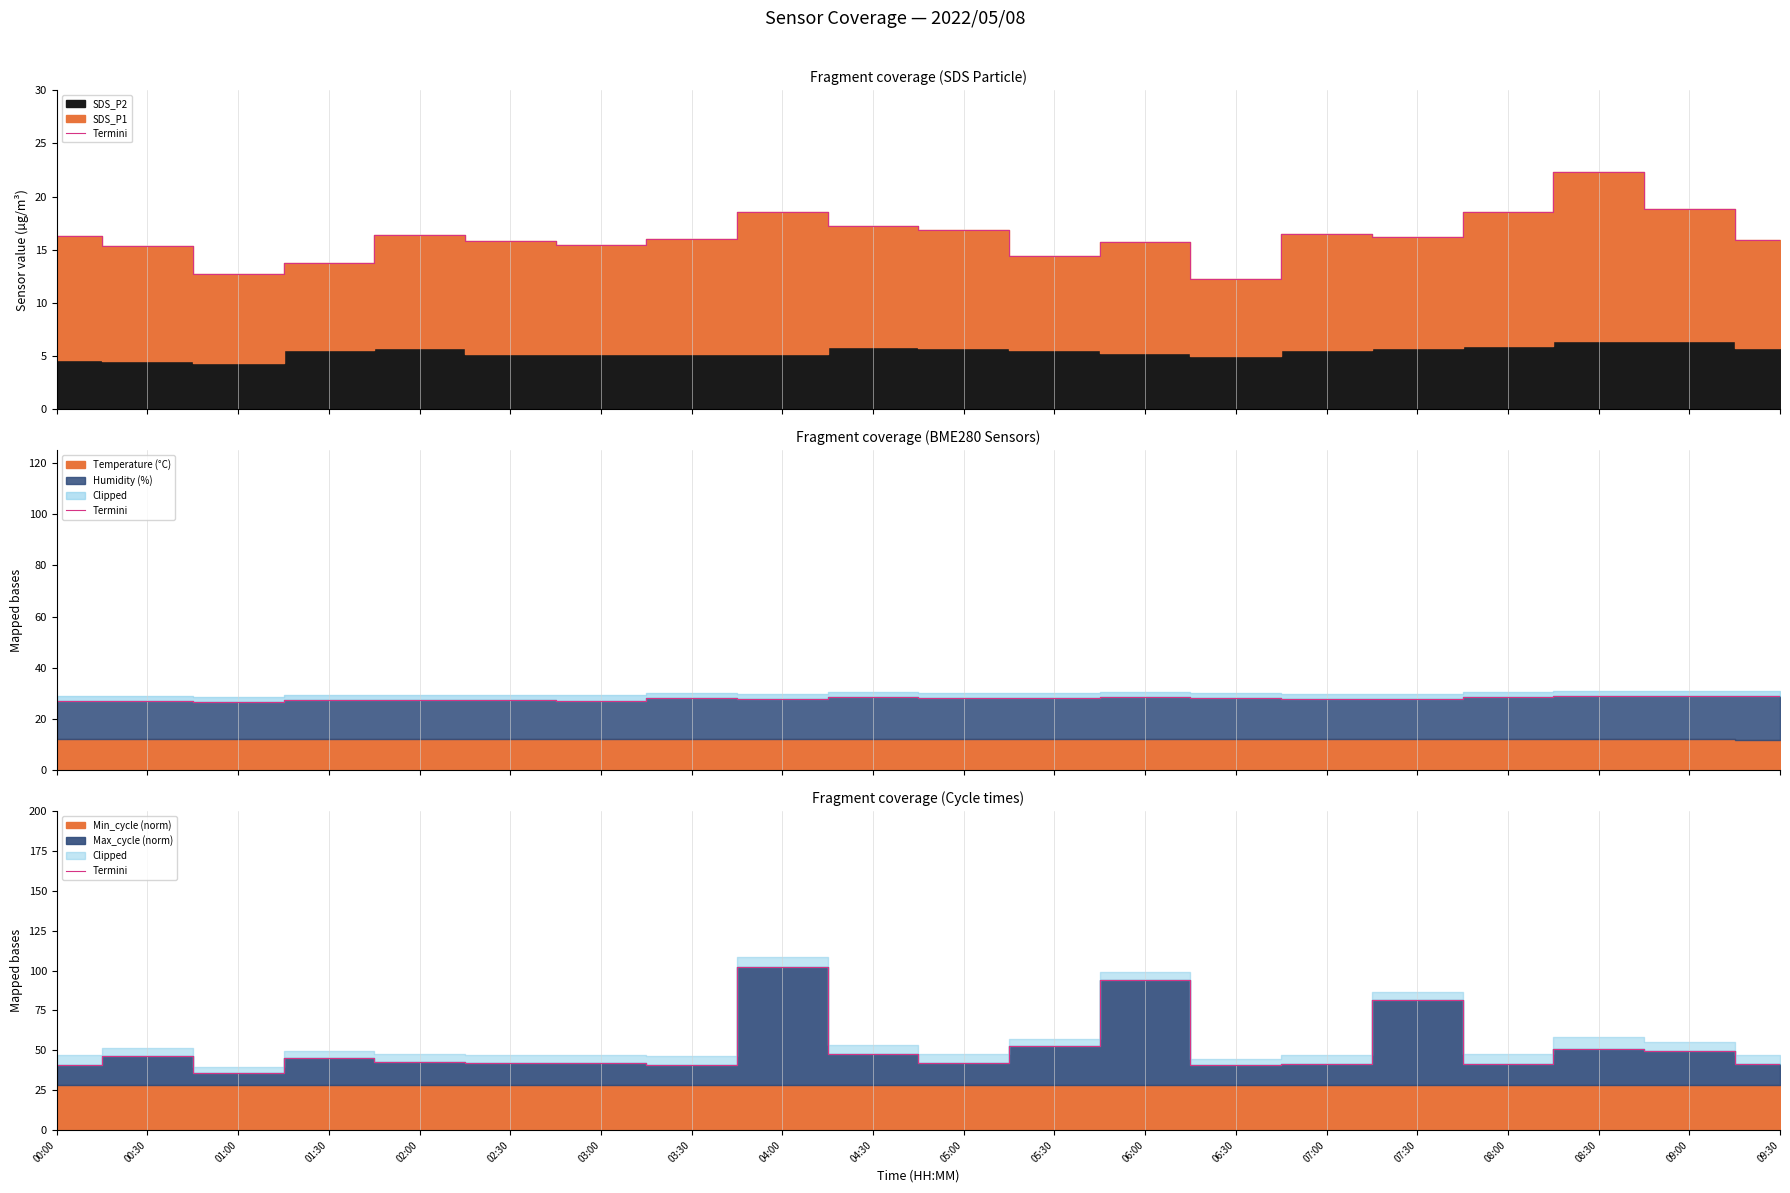

How many points are lower than both their immediate neighbors (excluding endpoints)?

5